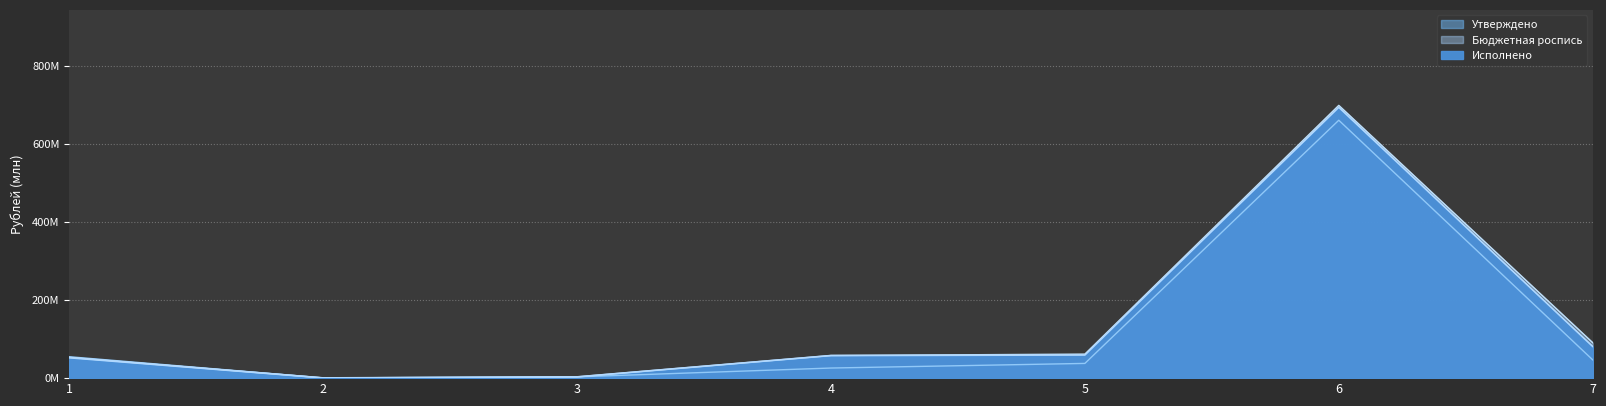

Does the chart have visible grid lines?

Yes